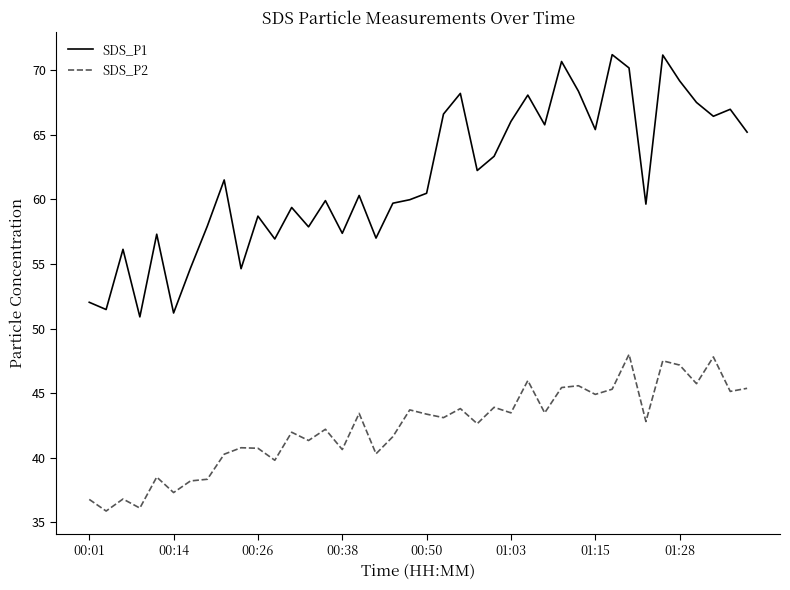

How many lines are shown in the chart?

2